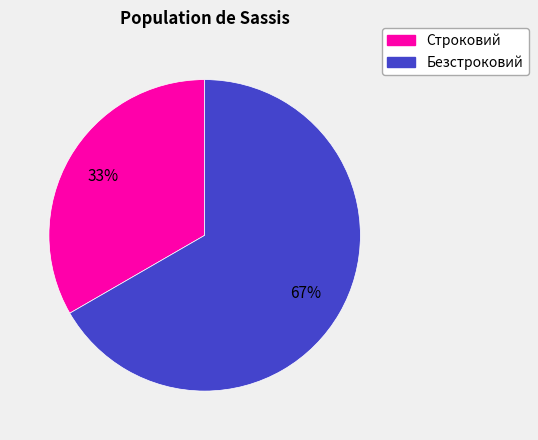

To the nearest percent, what is the average slice percentage?

50%